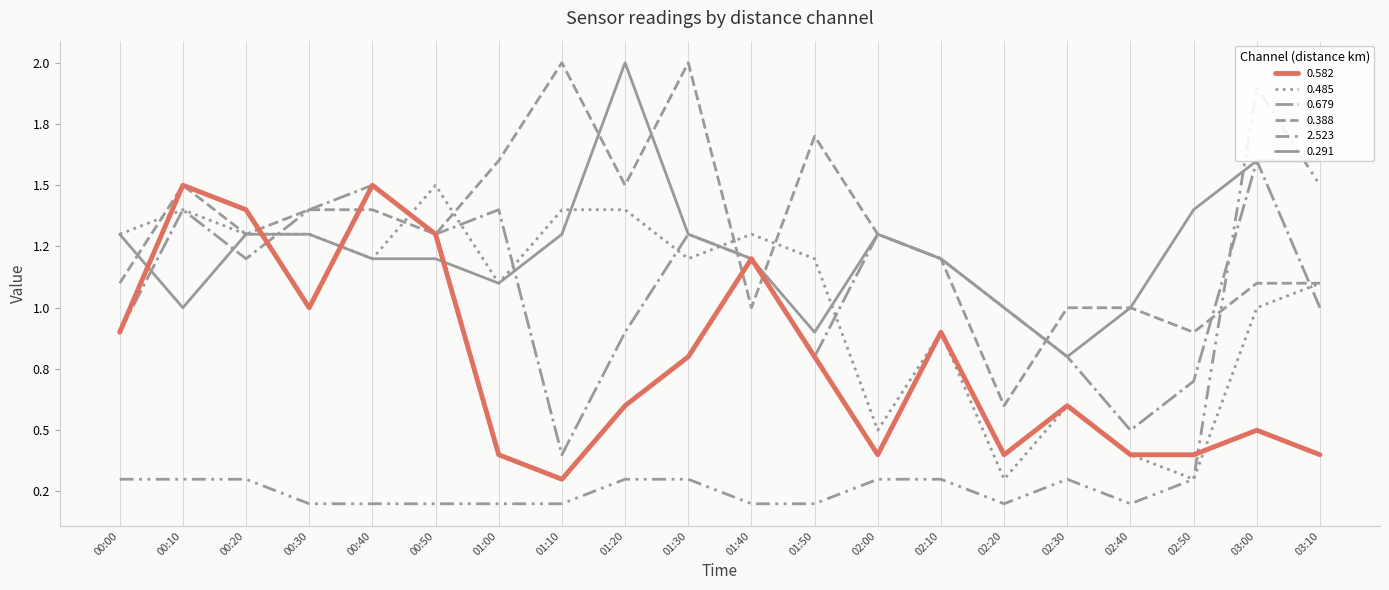

The 0.679 series shows 0.1 at 01:10. True or false?

False